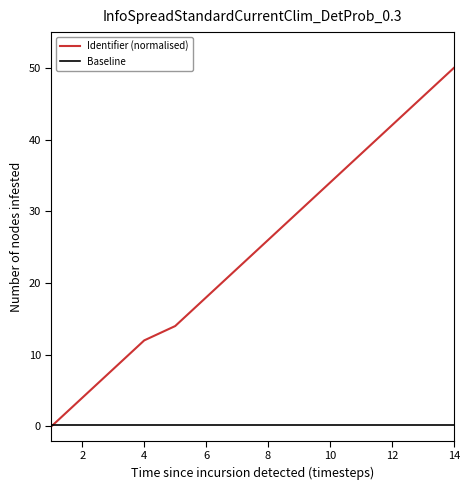

Which series has the largest range (max minus min)?

Identifier (normalised)